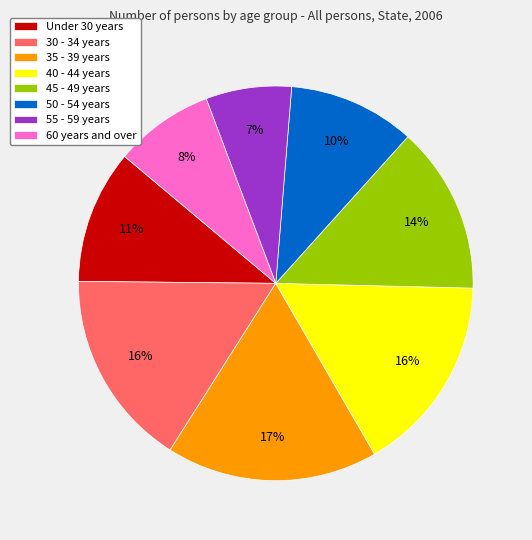

Is 60 years and over the majority of the pie?

No